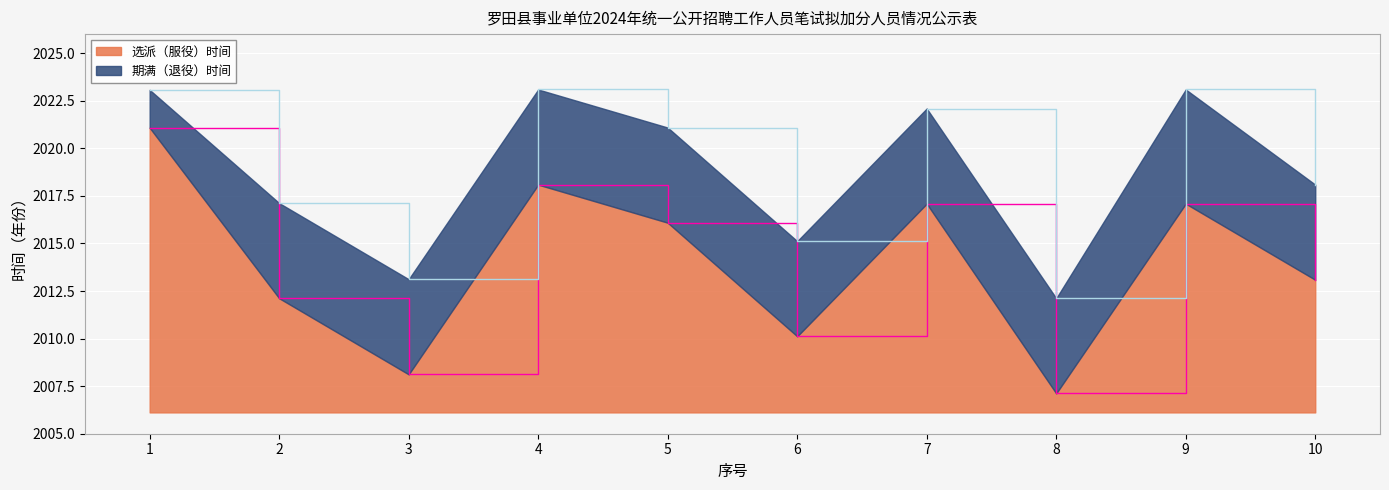

Count the number of categories in the chart.

10